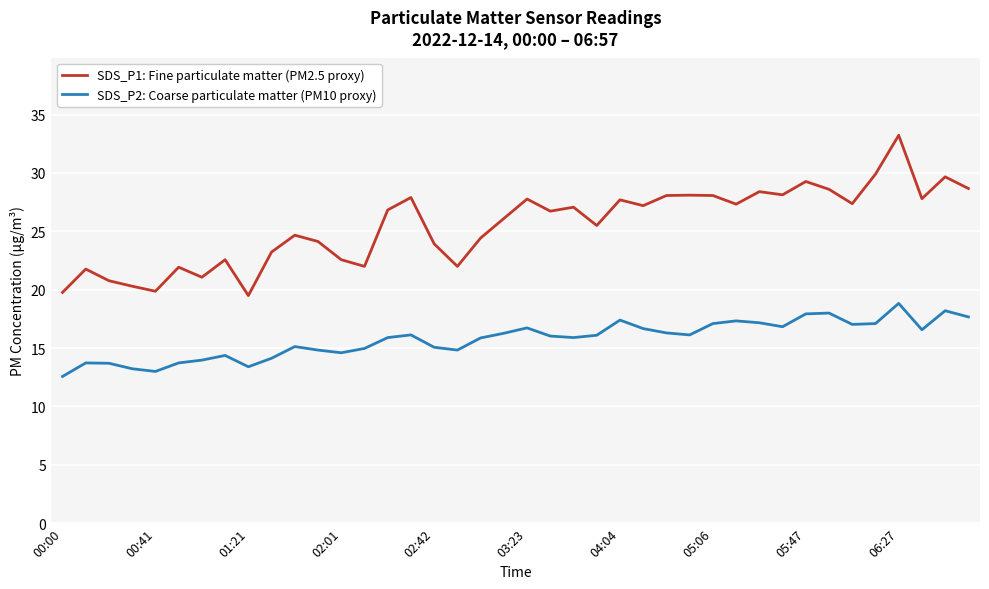

Which series has the largest range (max minus min)?

SDS_P1: Fine particulate matter (PM2.5 proxy)